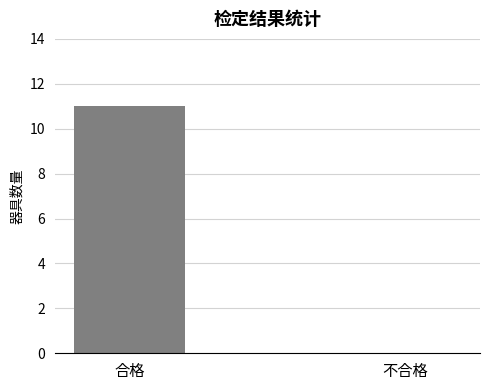

Where is the data nearest to the value 5?

不合格